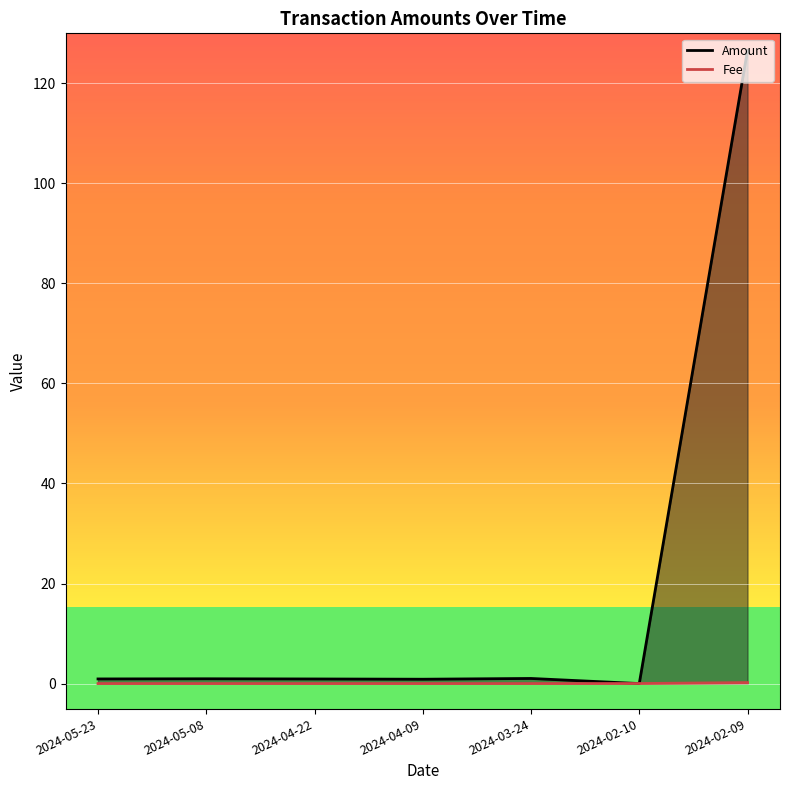

The Amount series shows 0.5 at 2024-05-23. True or false?

False